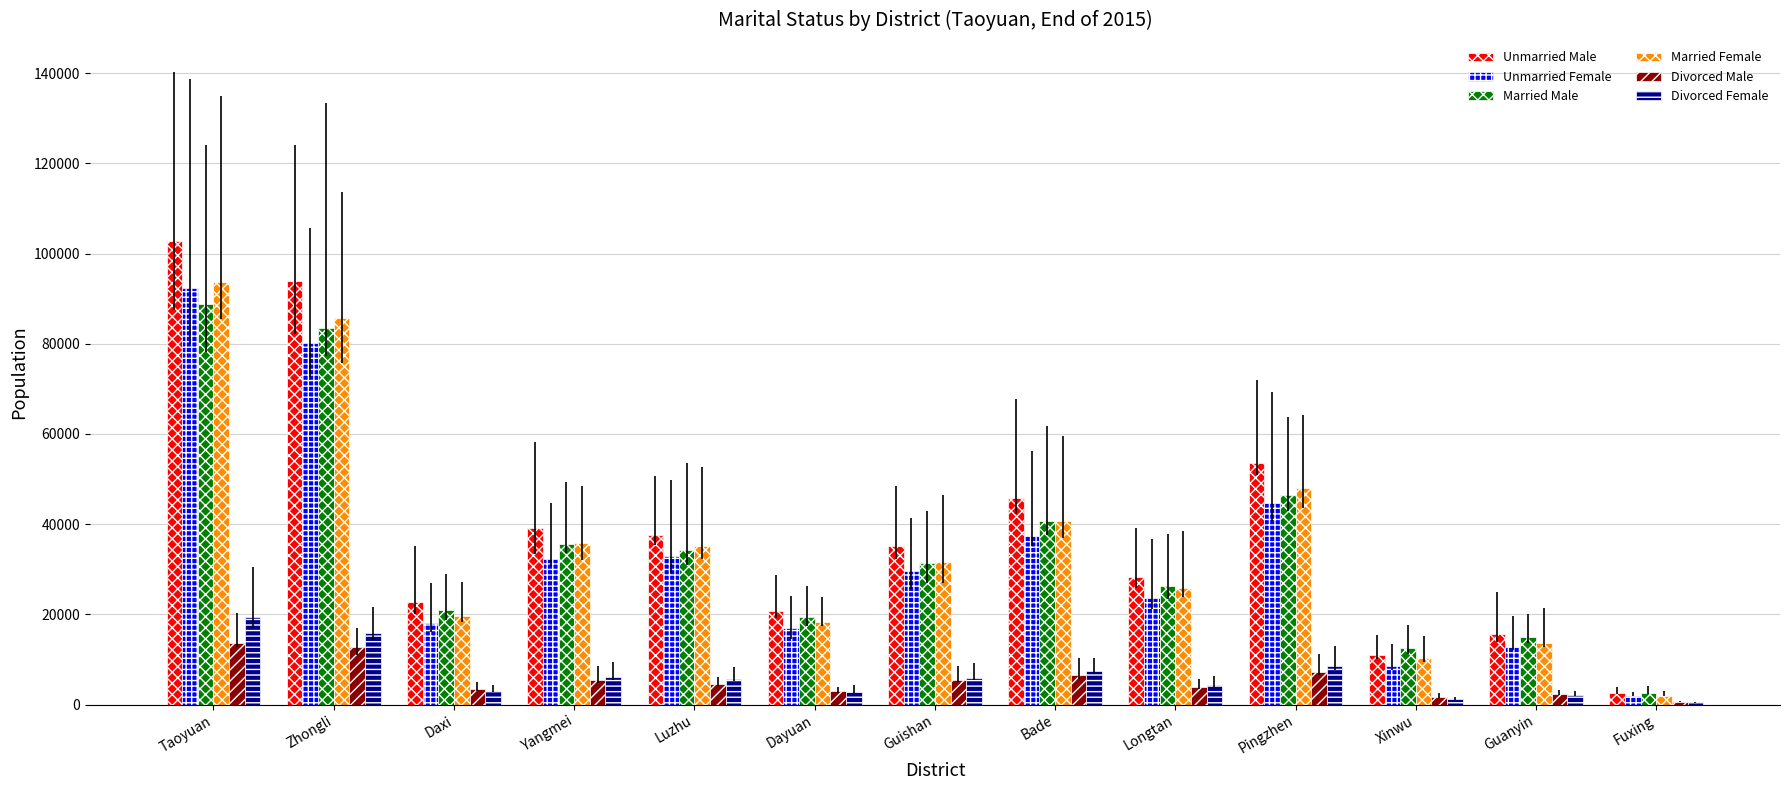

What is the difference between the highest and lowest values at Taoyuan?

89139